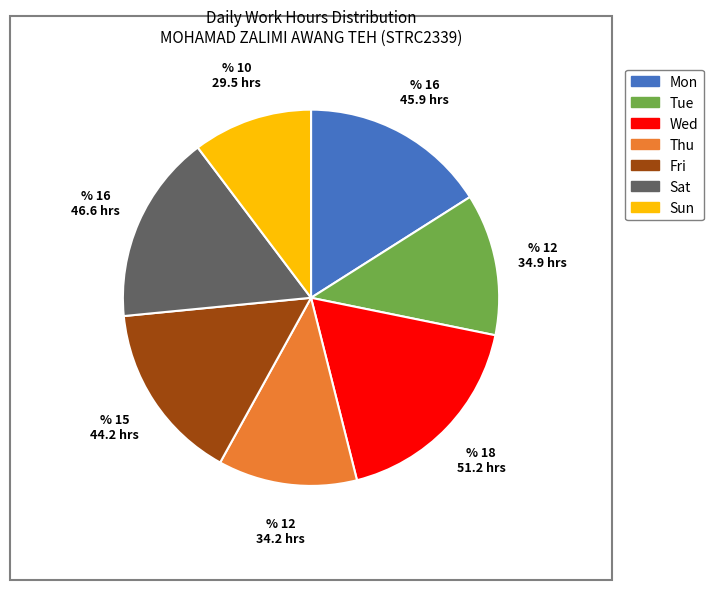

Does Wed represent more than half of the total?

No